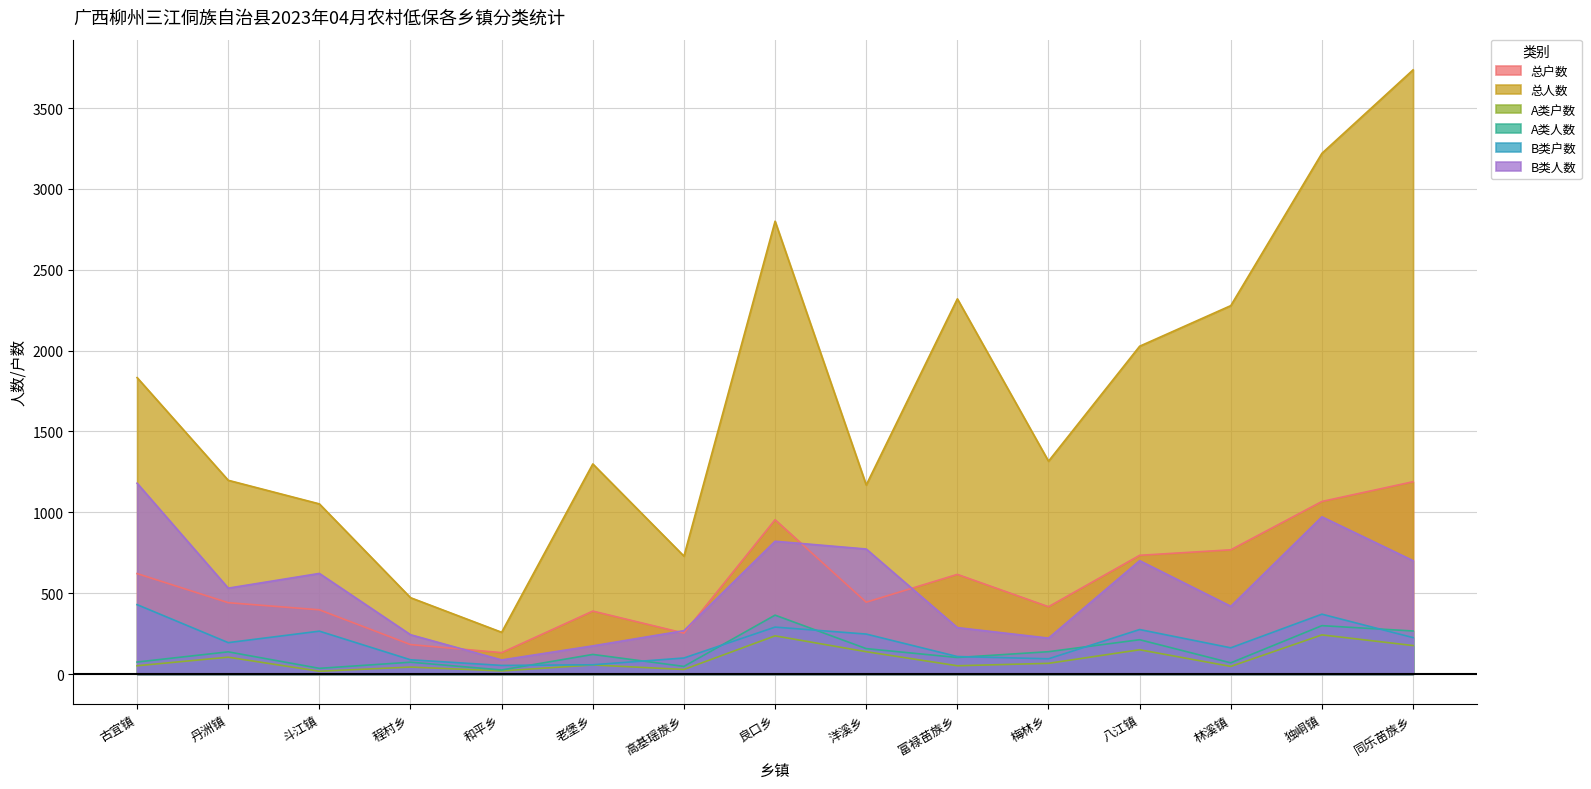

Which series has the largest range (max minus min)?

总人数